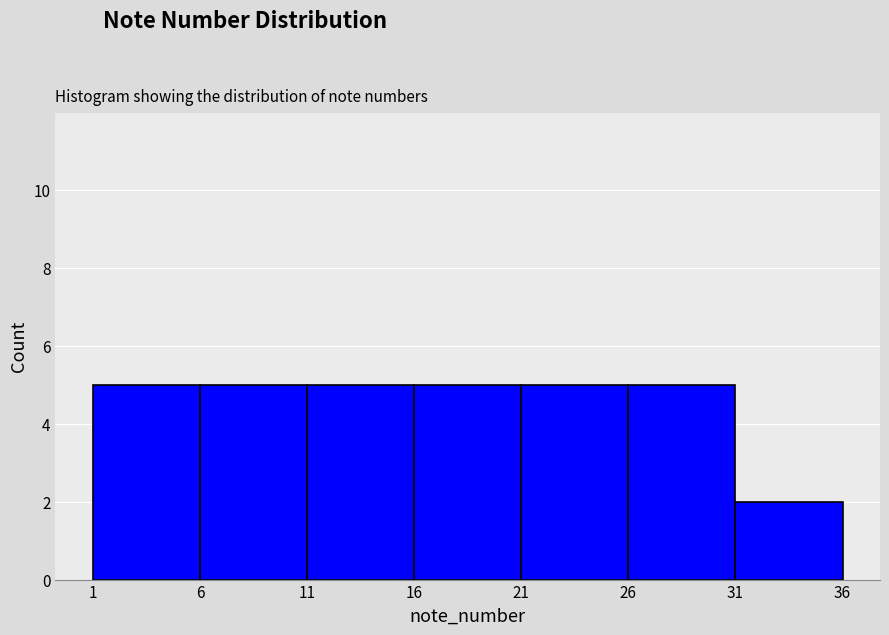

Reading left to right, list every bar in this chart as the range it spans on the x-axis followed by its height. The values are not printed on the chart, so give them approximately, as read against the axis.

1 to 6: 5
6 to 11: 5
11 to 16: 5
16 to 21: 5
21 to 26: 5
26 to 31: 5
31 to 36: 2